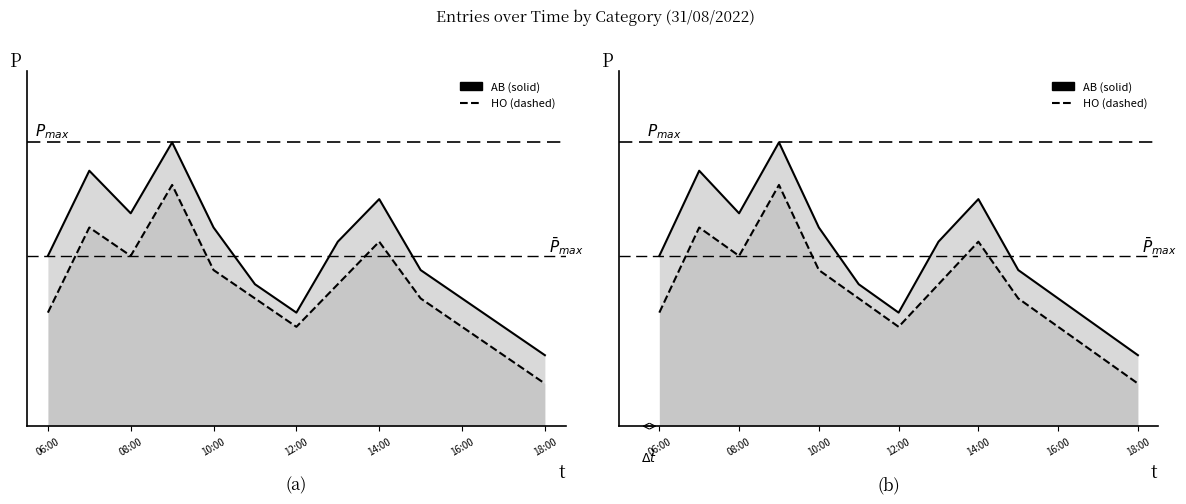

Which series has the widest spread of values?

AB